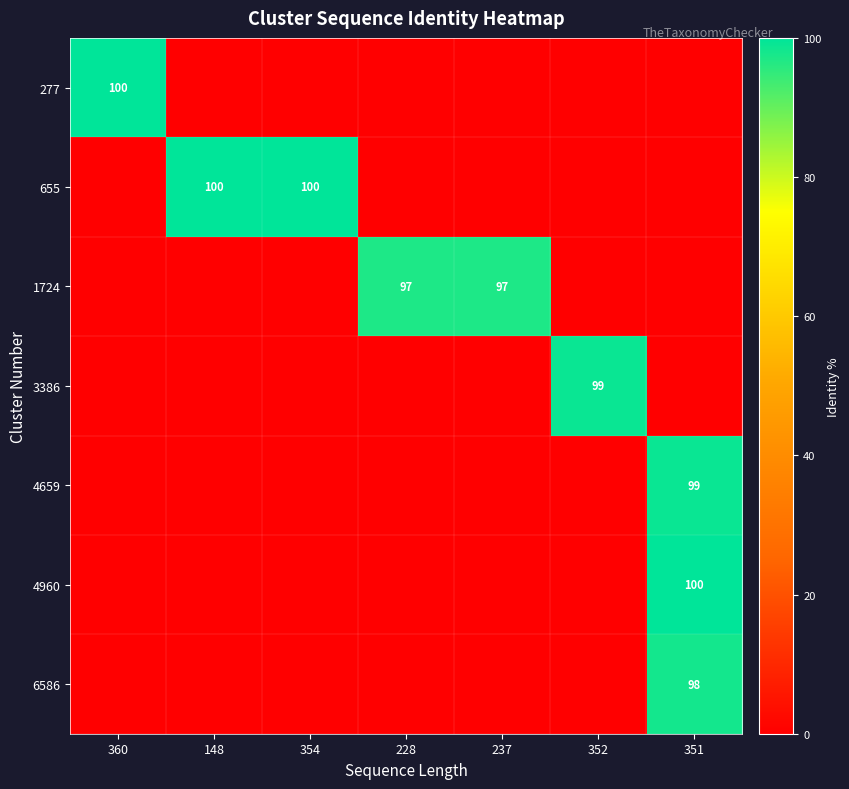

Is it true that 655 equals 33 at 148?

False